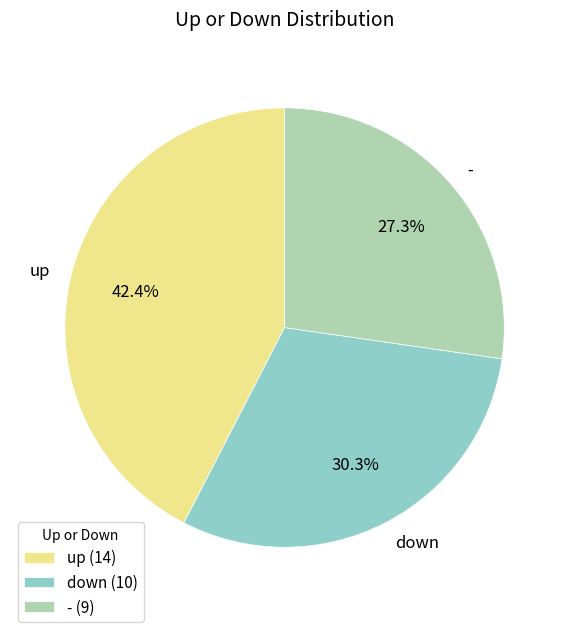

What percentage is the - slice, to the nearest percent?

27%